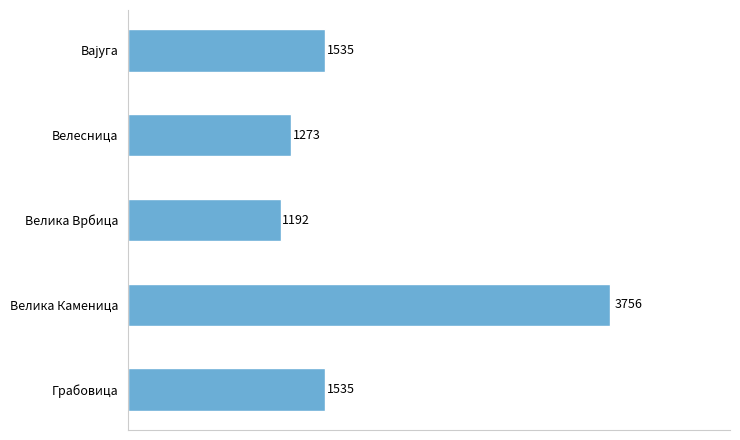

What is the greatest value displayed?

3756.5